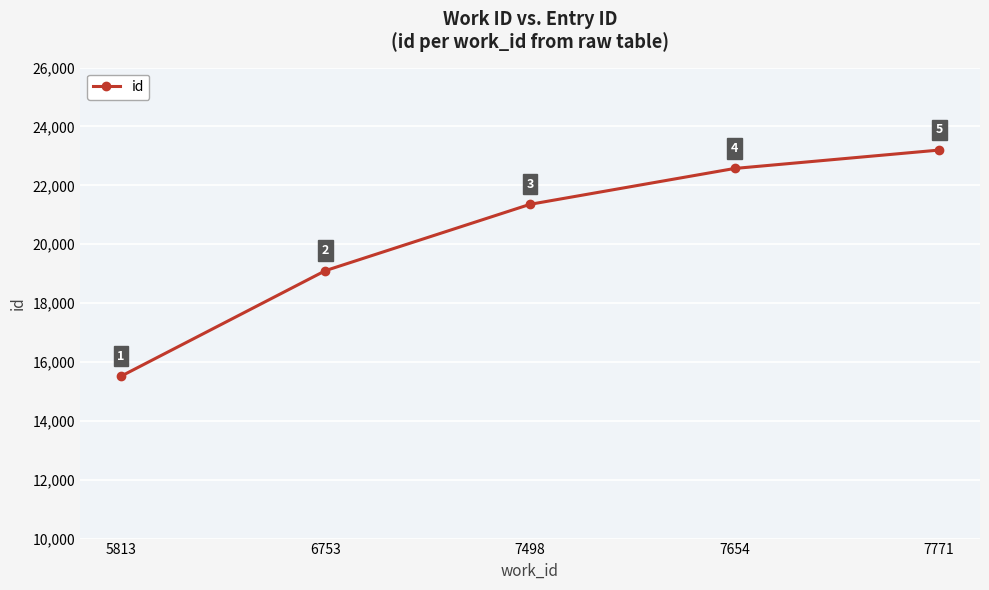

Which has a higher value, 5813 or 6753?

6753